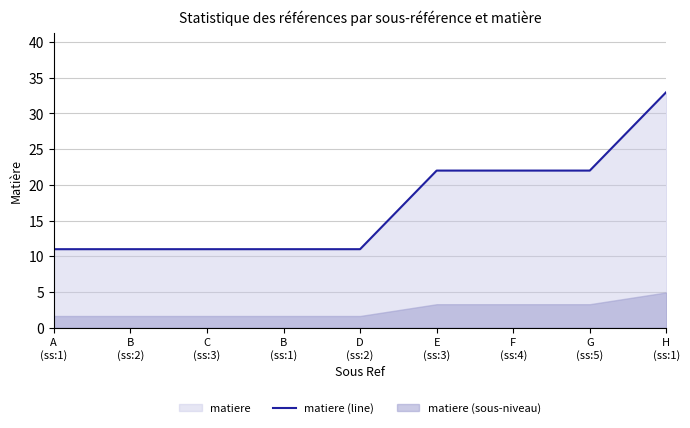

What is the difference between the maximum and minimum values?

22